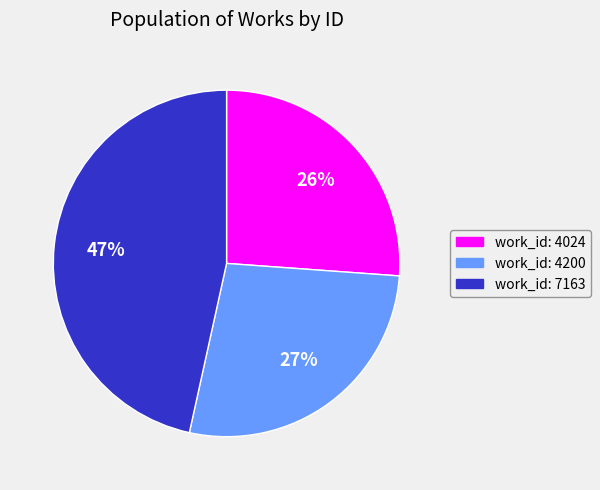

To the nearest percent, what percentage of the pie is work_id: 7163?

47%